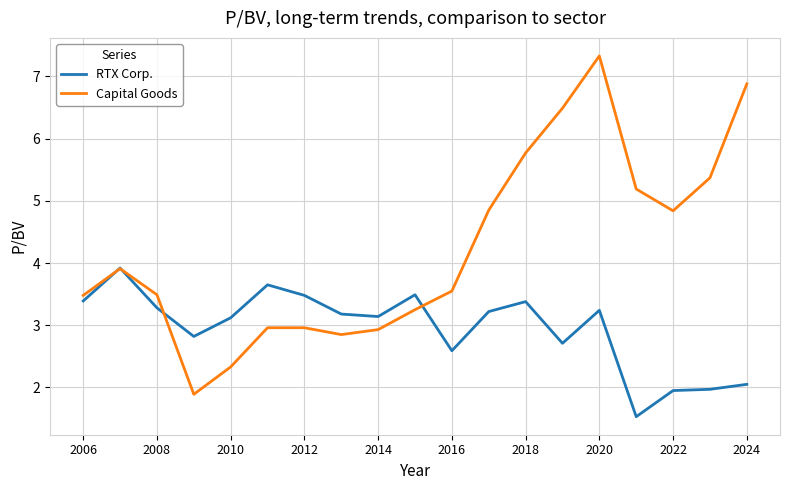

Which series has the largest total across all categories?

Capital Goods